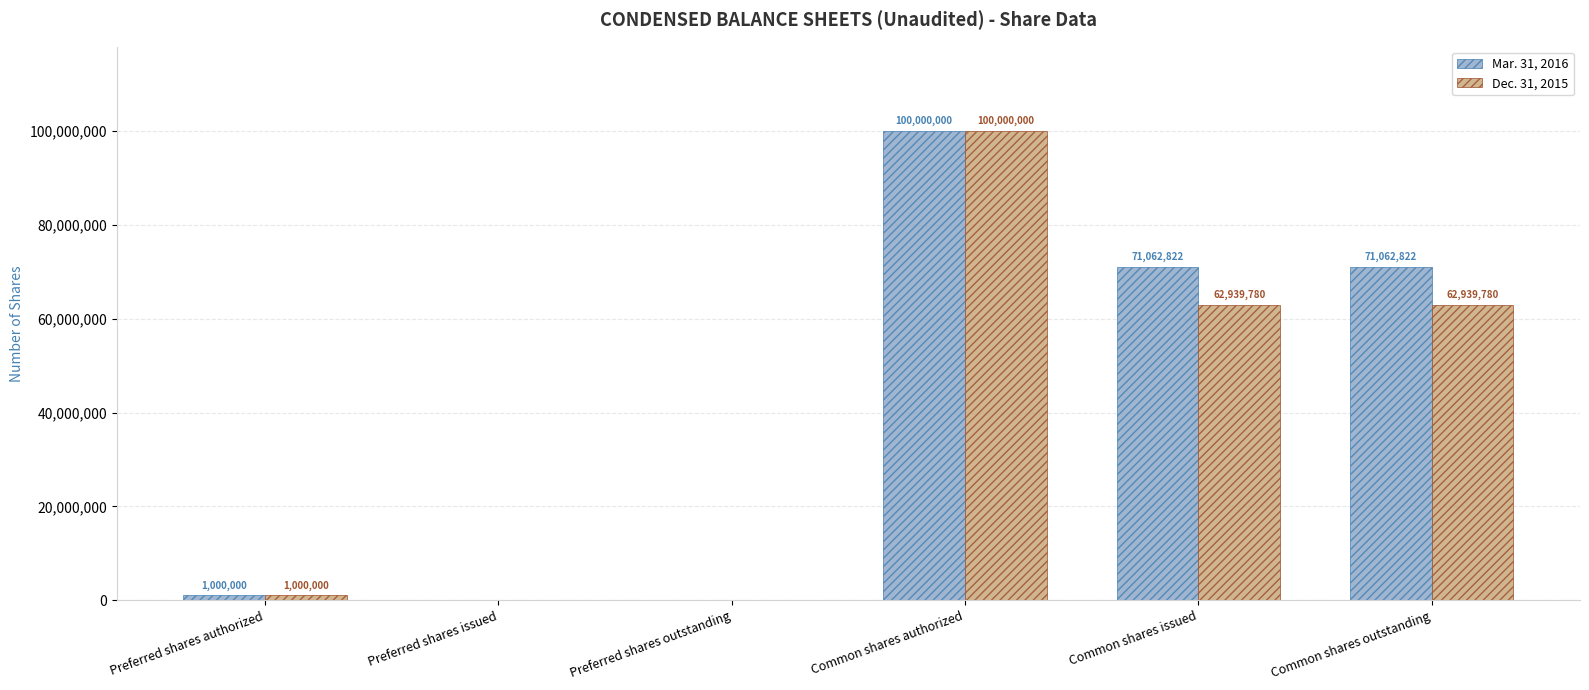

How many series are shown in this chart?

2